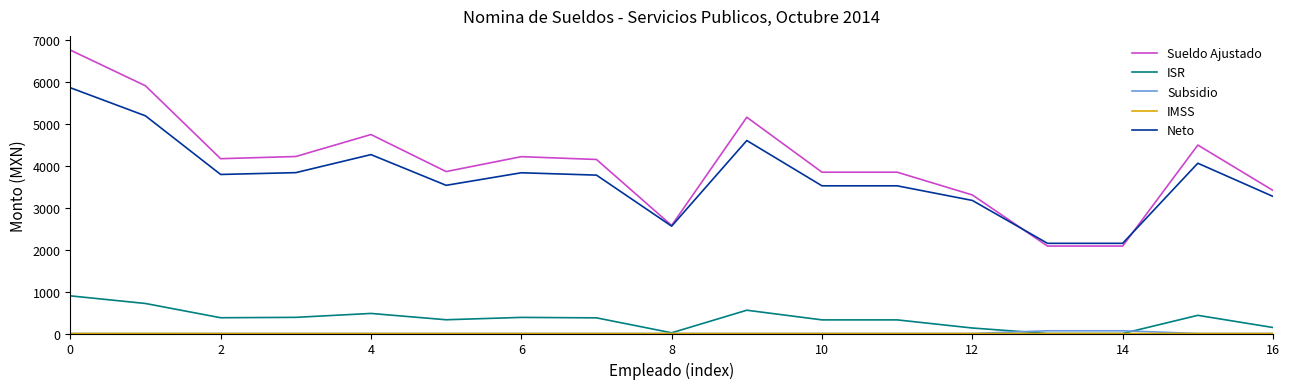

Which series has the largest total across all categories?

Sueldo Ajustado